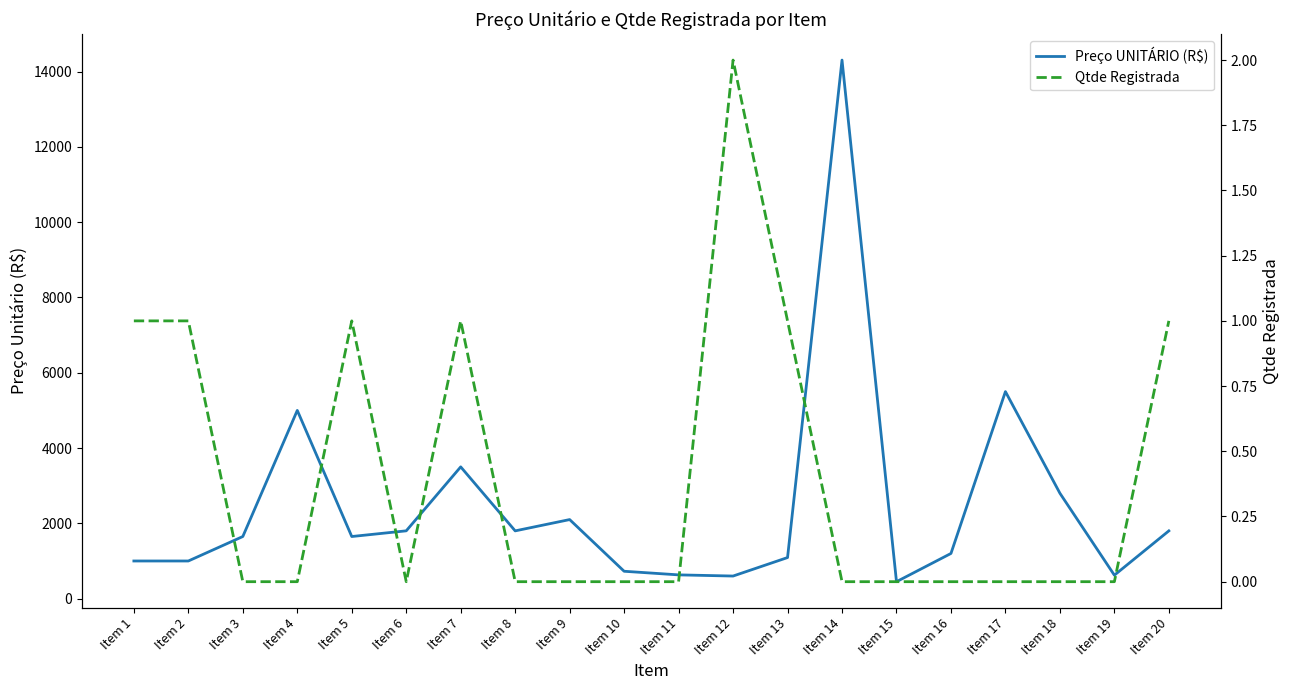

True or false: Preço UNITÁRIO (R$) and Qtde Registrada cross at least once.

False